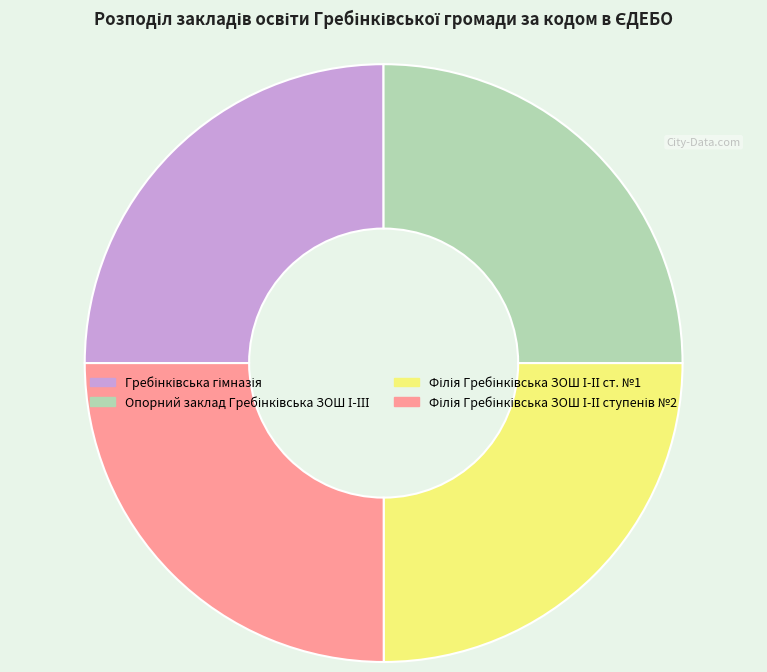

Does any single category account for the majority?

No